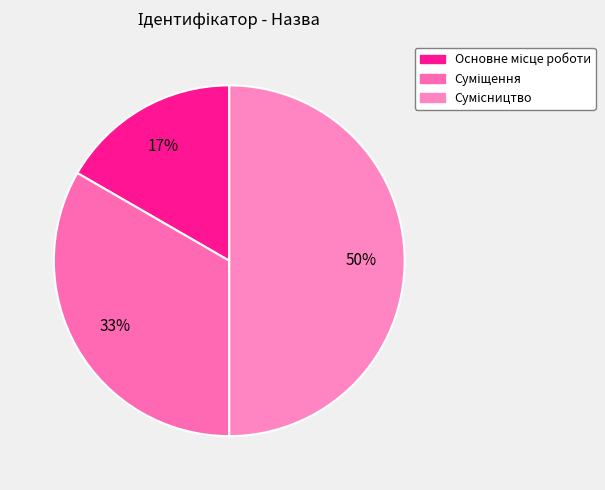

How many slices are in this pie chart?

3